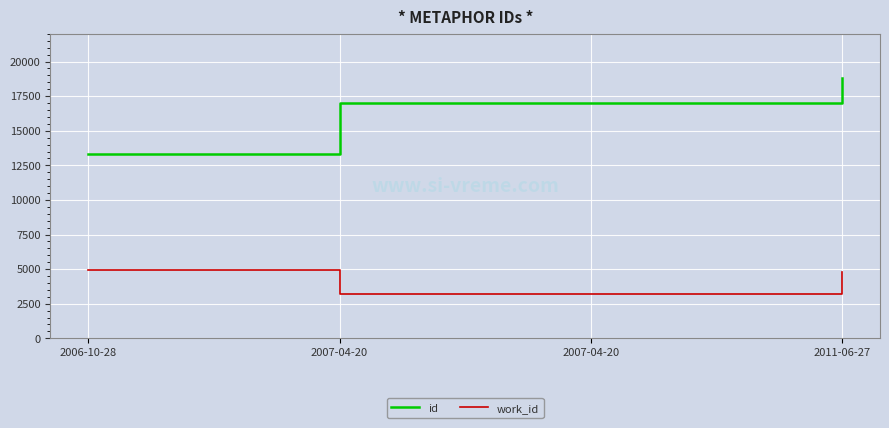

List the labels in order of id value, largest first.

2011-06-27, 2007-04-20, 2007-04-20, 2006-10-28